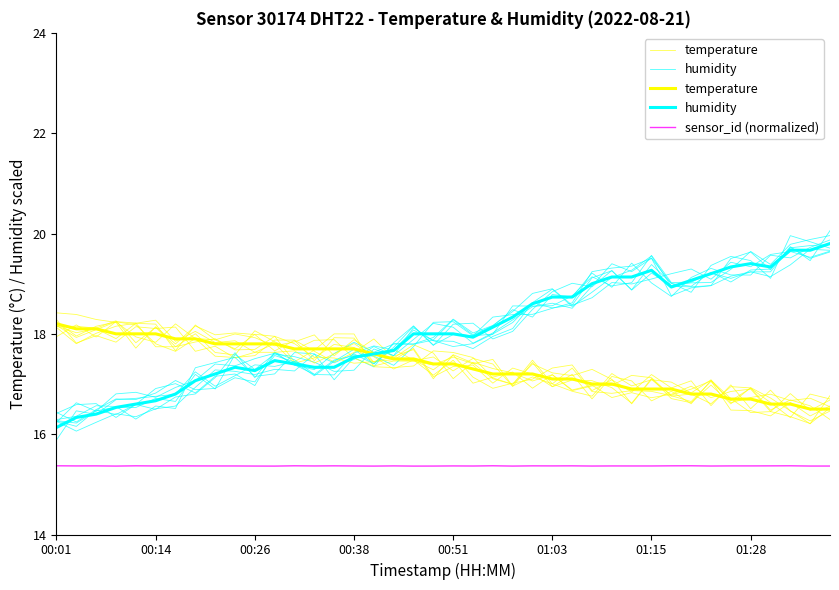

How many interior local valleys does the sensor_id (normalized) series have?

15